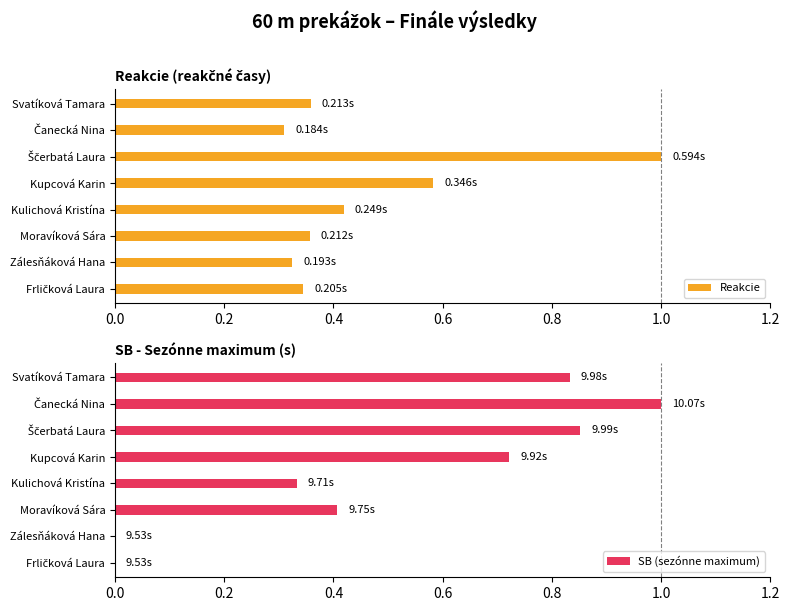

How many series are shown in this chart?

2